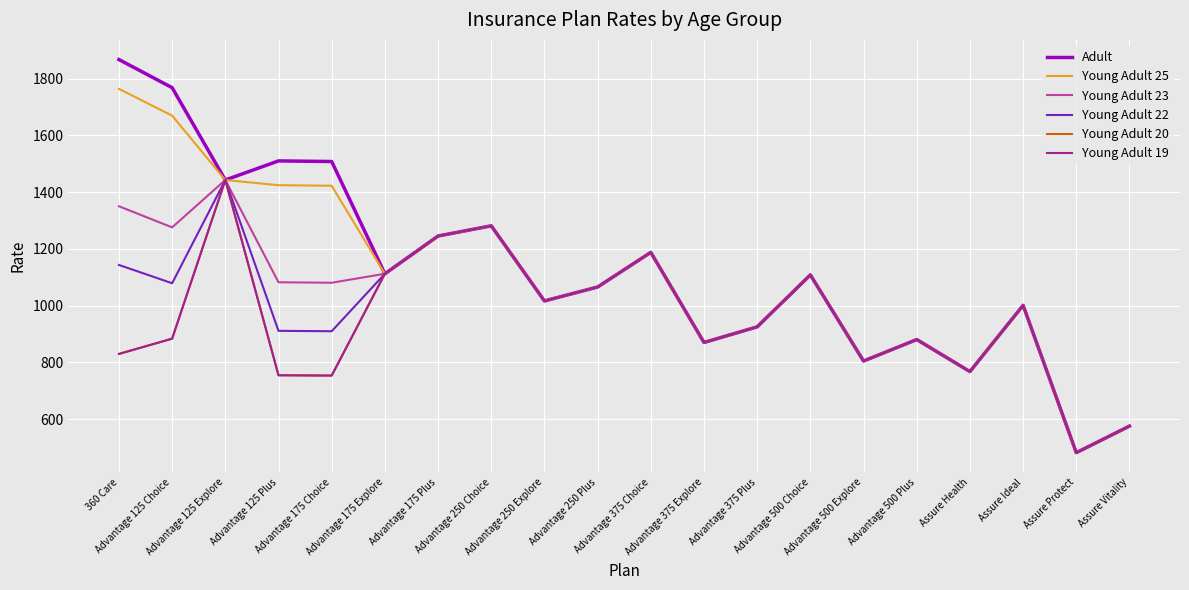

Does the chart display data point markers on the line(s)?

No